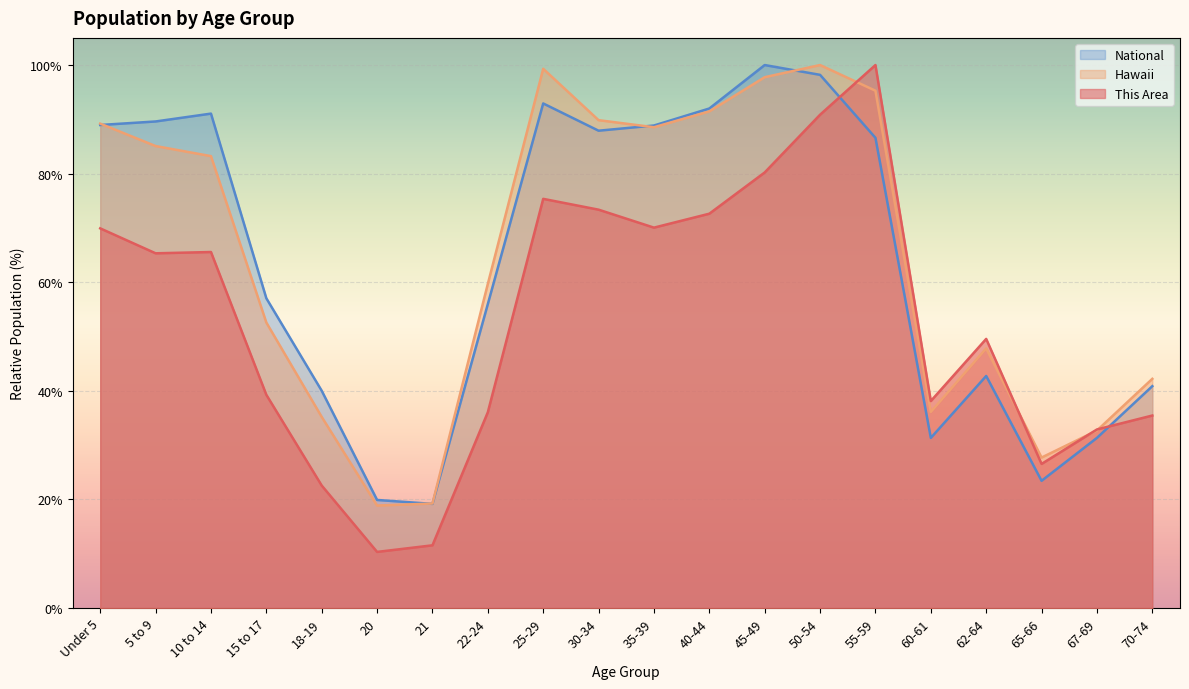

What is the value of the This Area point at the 5th from the left?

22.6